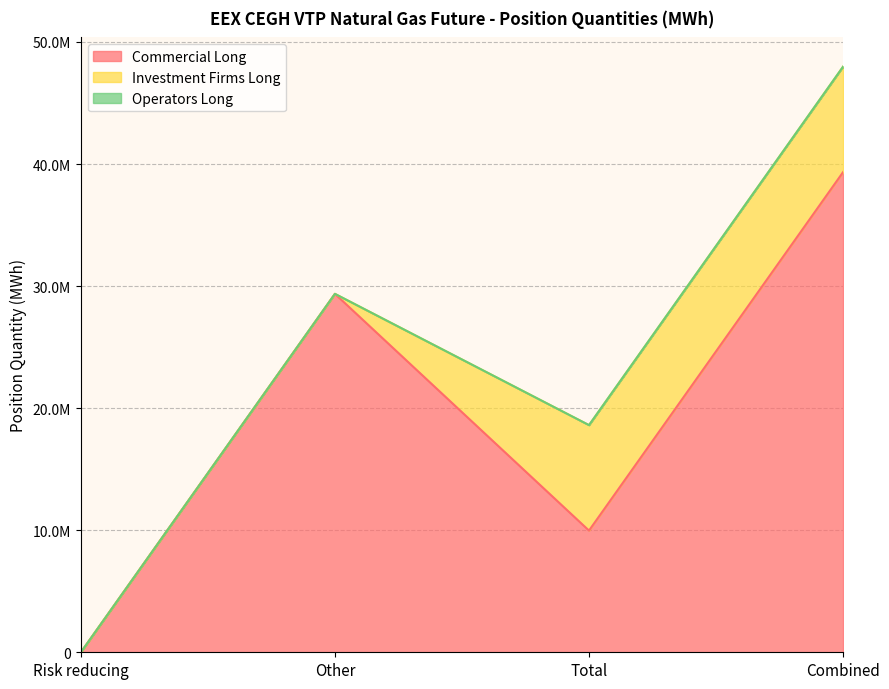

What is the difference between the maximum and second lowest values in the Investment Firms Long series?

8639791